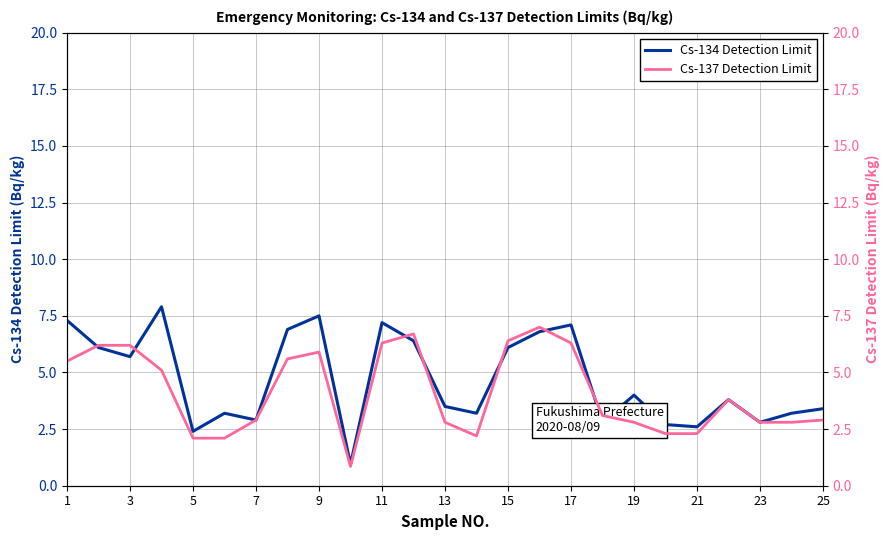

What value does the Cs-137 Detection Limit series have at 7?

2.9